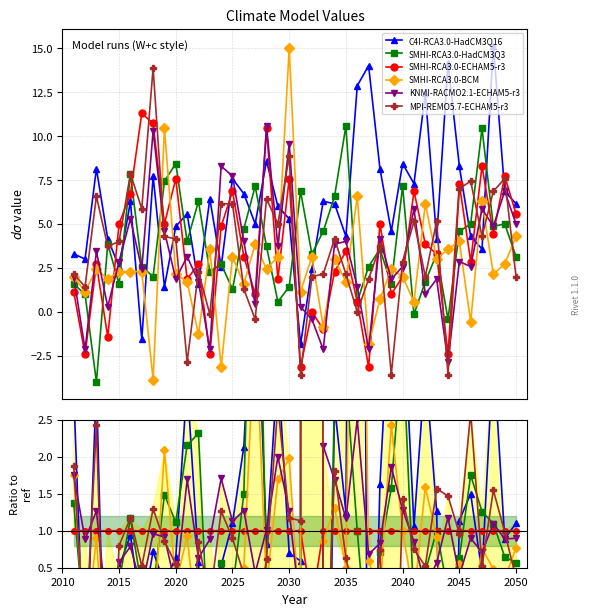

Is the value of MPI-REMO5.7-ECHAM5-r3 at 2015 greater than the value of SMHI-RCA3.0-BCM at 2030?

No